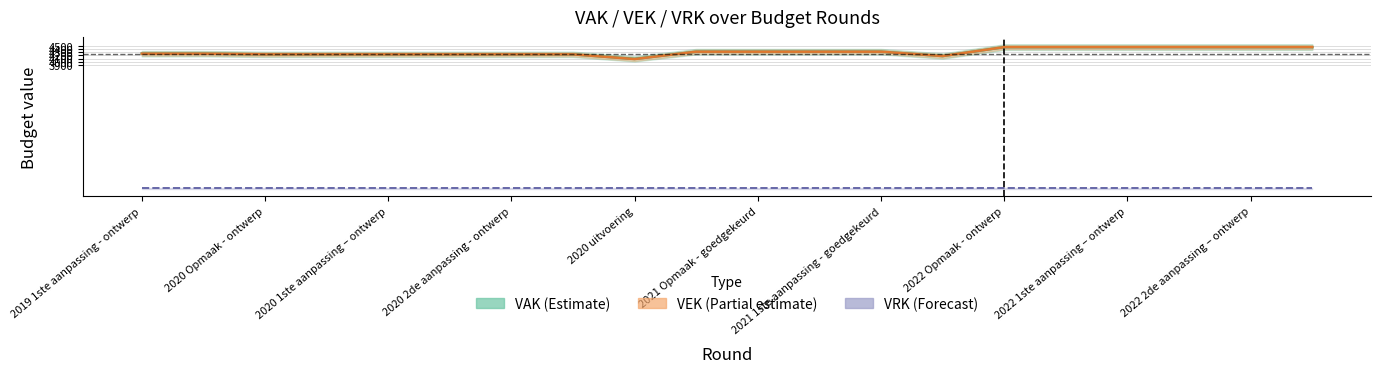

What is the lowest value of the VEK series?

4087